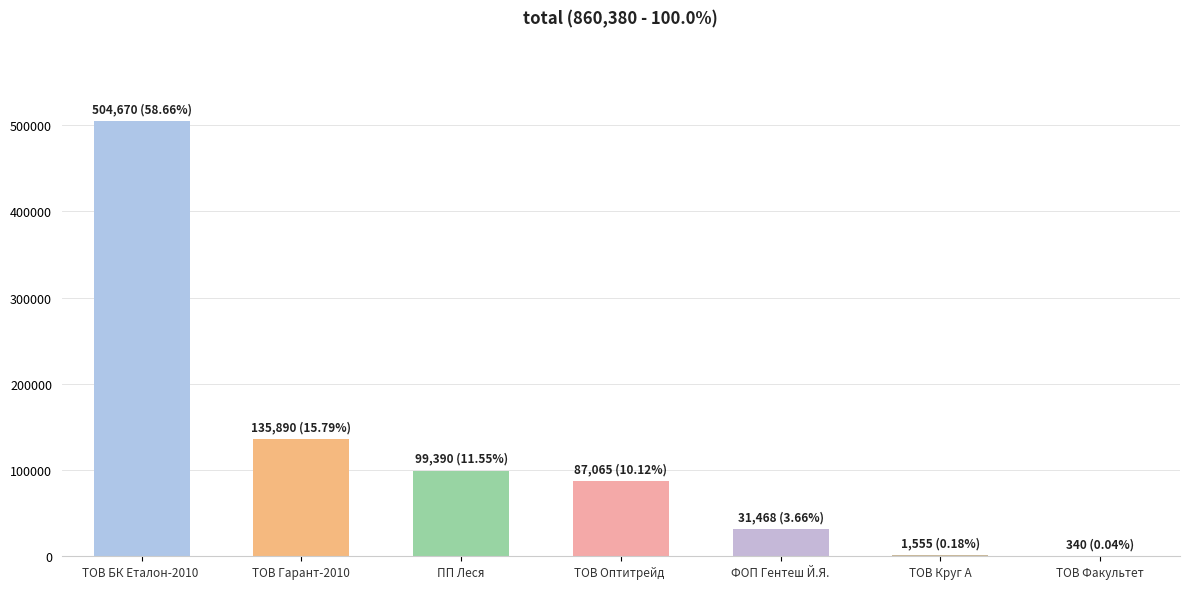

Which has a higher value, ТОВ Гарант-2010 or ТОВ Оптитрейд ?

ТОВ Гарант-2010